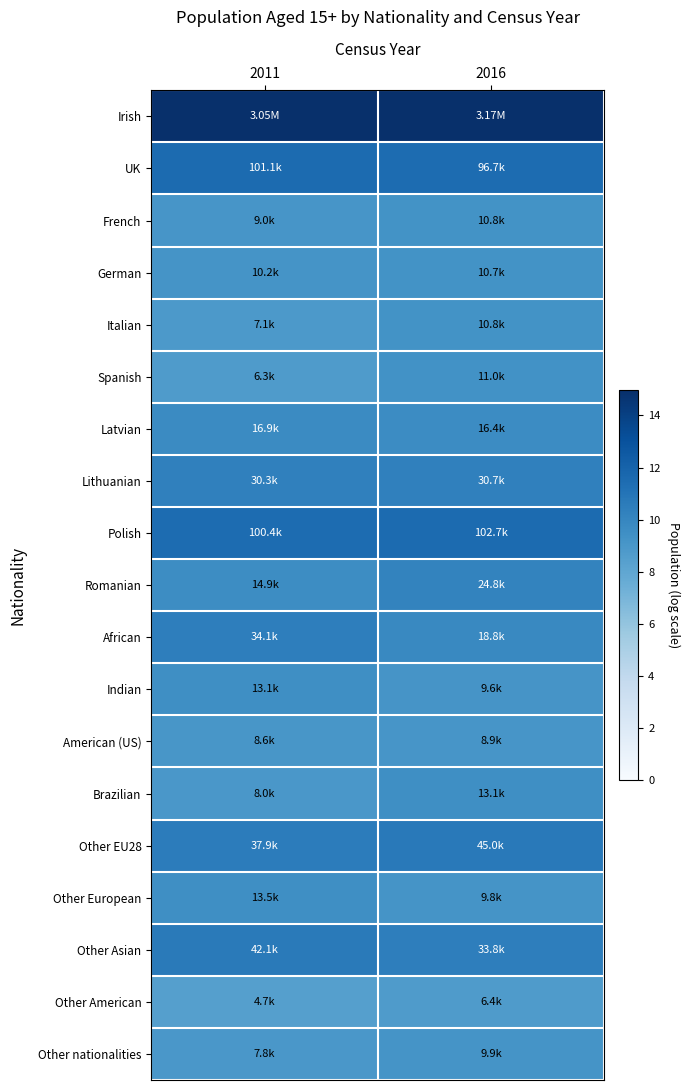

Reading left to right, extract all data points from this chart.

Irish: 2011=14.9	2016=15.0
UK: 2011=11.5	2016=11.5
French: 2011=9.1	2016=9.3
German: 2011=9.2	2016=9.3
Italian: 2011=8.9	2016=9.3
Spanish: 2011=8.7	2016=9.3
Latvian: 2011=9.7	2016=9.7
Lithuanian: 2011=10.3	2016=10.3
Polish: 2011=11.5	2016=11.5
Romanian: 2011=9.6	2016=10.1
African: 2011=10.4	2016=9.8
Indian: 2011=9.5	2016=9.2
American (US): 2011=9.1	2016=9.1
Brazilian: 2011=9.0	2016=9.5
Other EU28: 2011=10.5	2016=10.7
Other European: 2011=9.5	2016=9.2
Other Asian: 2011=10.6	2016=10.4
Other American: 2011=8.4	2016=8.8
Other nationalities: 2011=9.0	2016=9.2